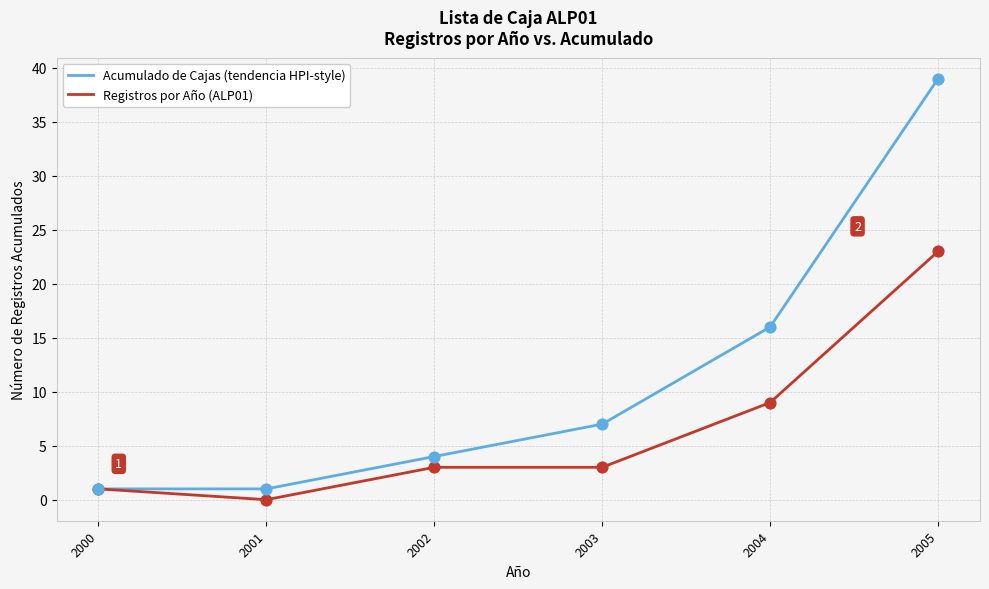

Which series has the largest total across all categories?

Acumulado de Cajas (tendencia HPI-style)